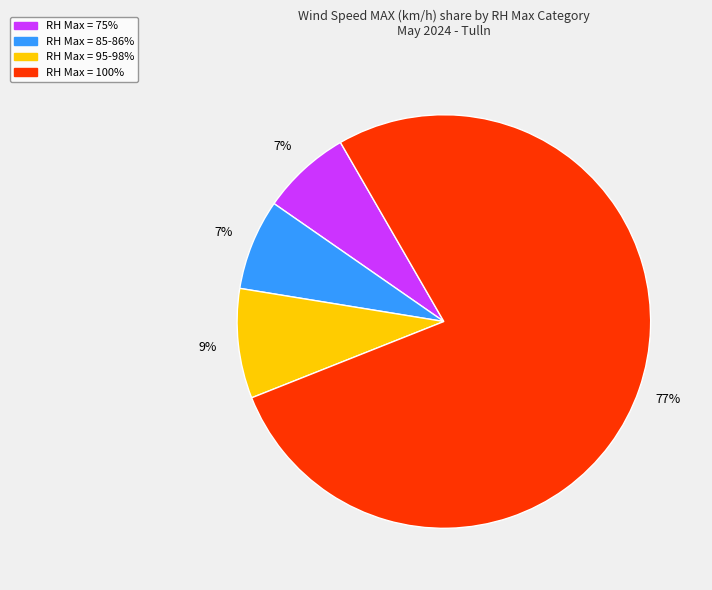

To the nearest percent, what is the average slice percentage?

25%